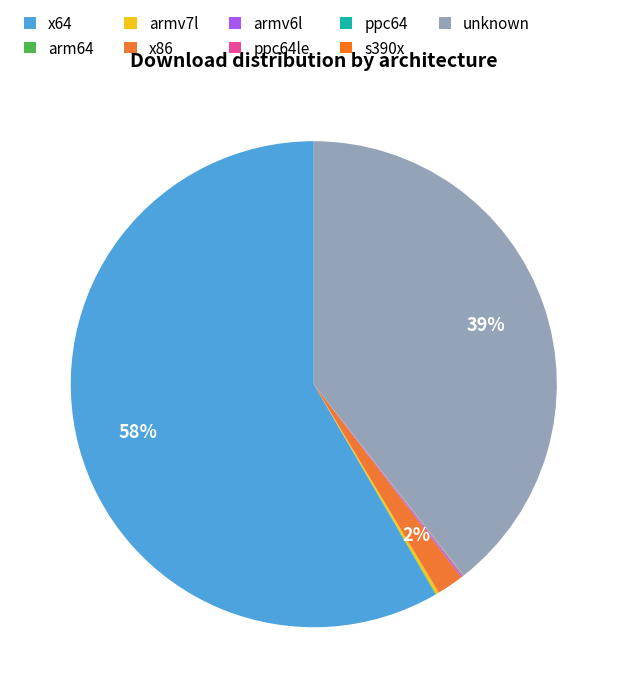

What is the majority slice?

x64